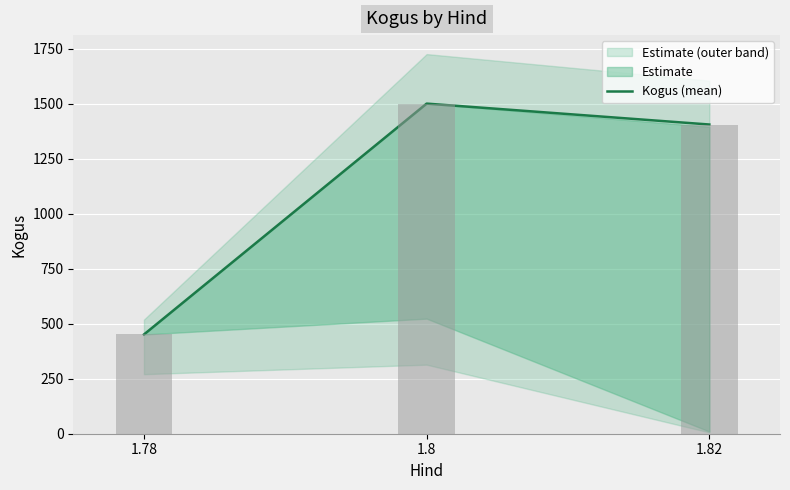

The chart shows a value of 827 at 1.82. True or false?

False